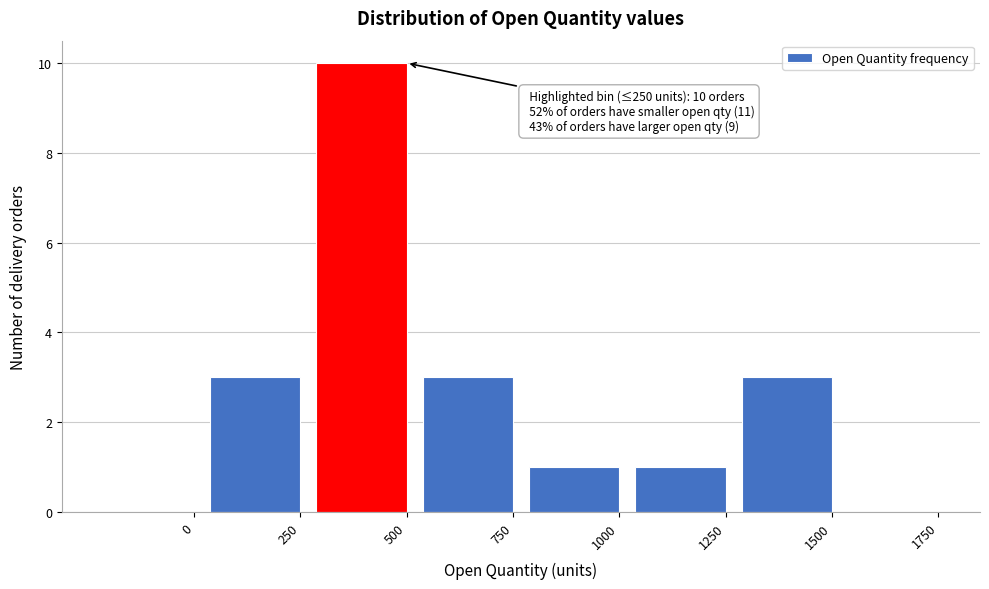

Reading left to right, transcribe all the data shown in this chart.

0=0	250=3	500=10	750=3	1000=1	1250=1	1500=3	1750=0